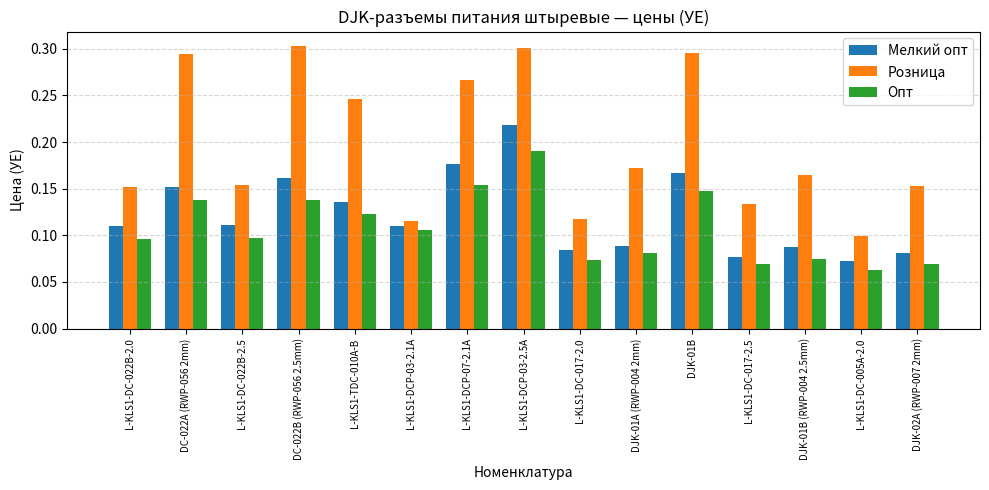

Rank the series by their maximum value, from lowest to highest.

Опт, Мелкий опт, Розница